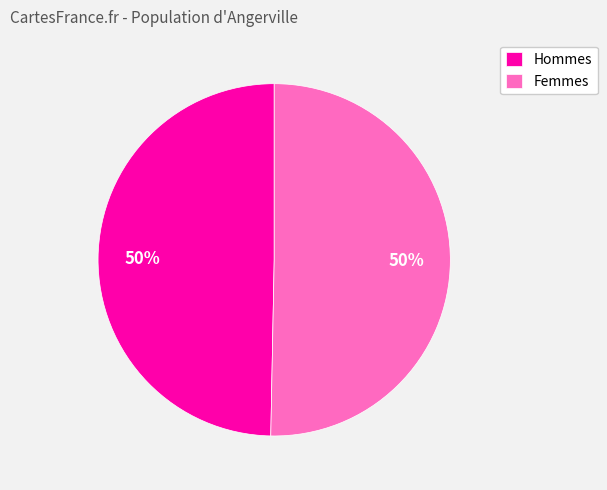

To the nearest percent, what is the average slice percentage?

50%